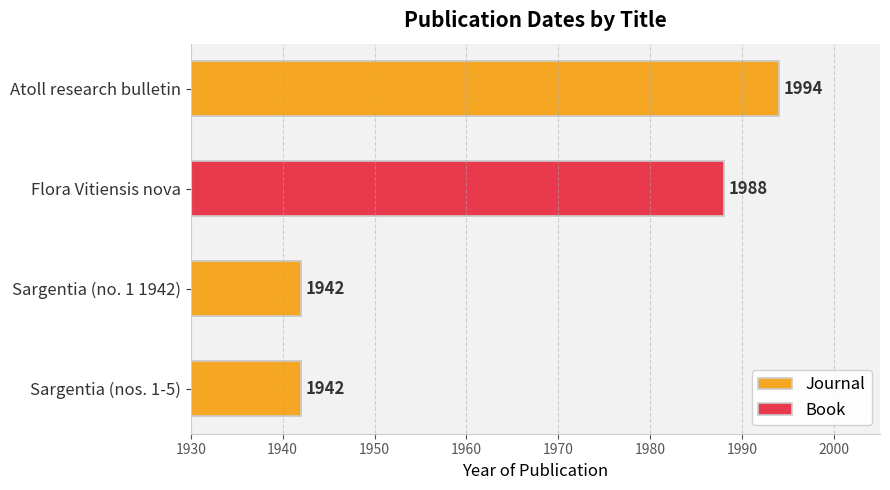

What is the difference between the maximum and second lowest values?

52